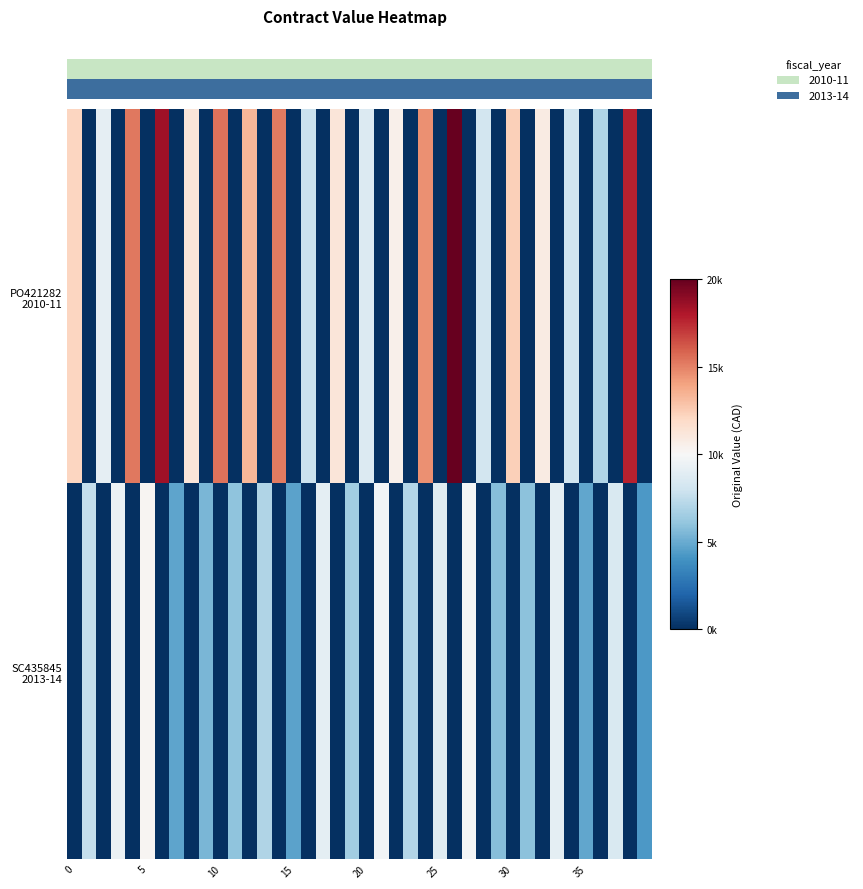

Count the number of categories in the chart.

40